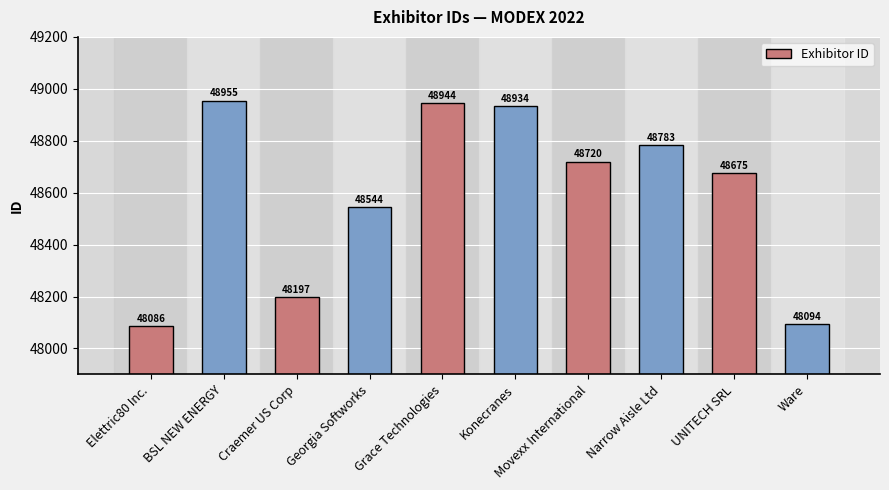

Where is the data nearest to the value 48520?

Georgia Softworks